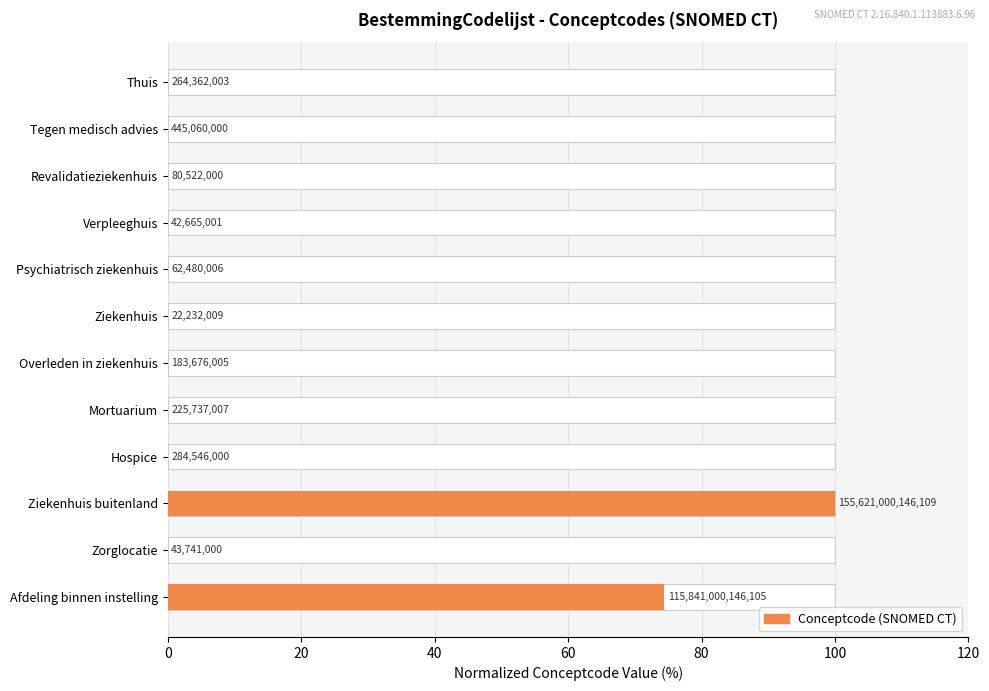

Is it true that the value at Tegen medisch advies is 0.0?

False